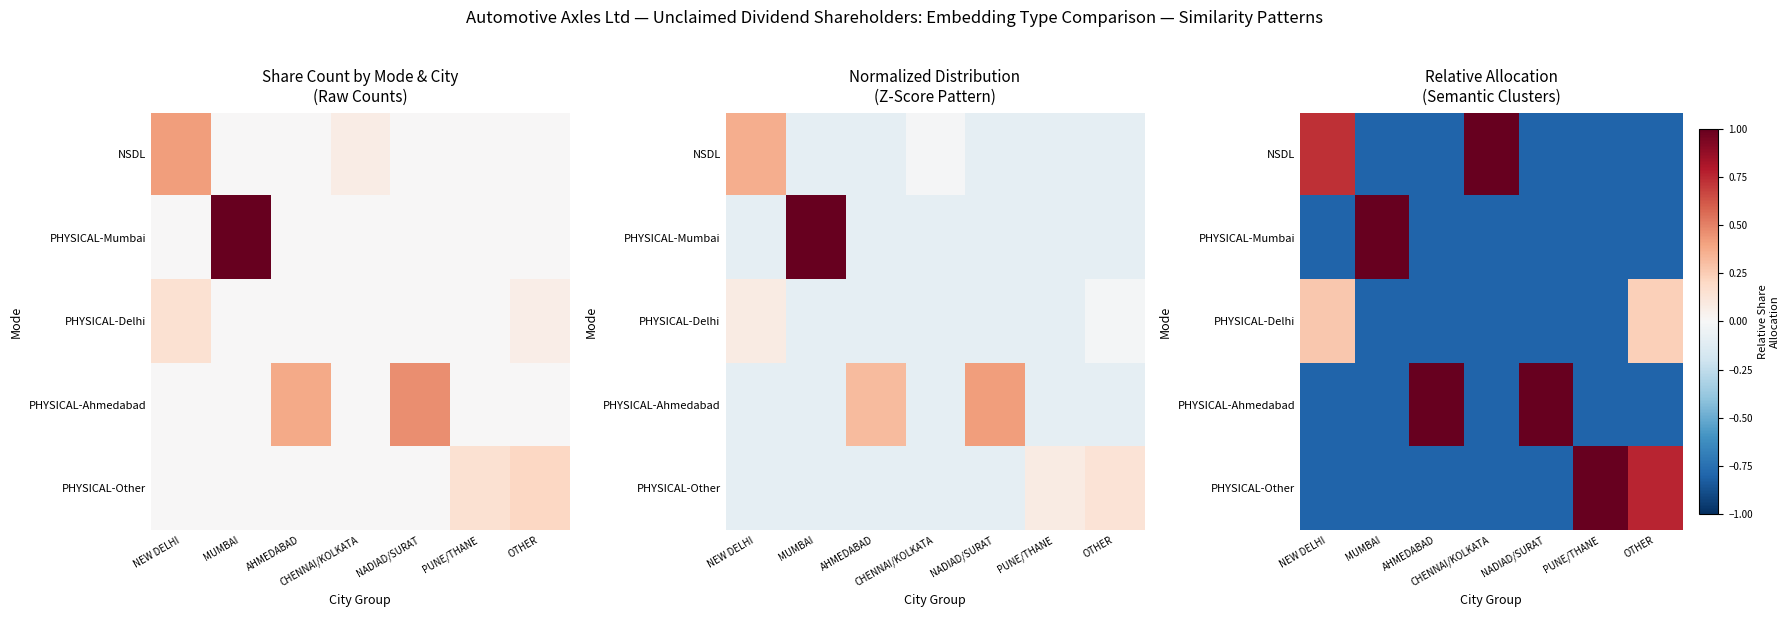

What value does the PHYSICAL-Ahmedabad series have at OTHER?

-0.8